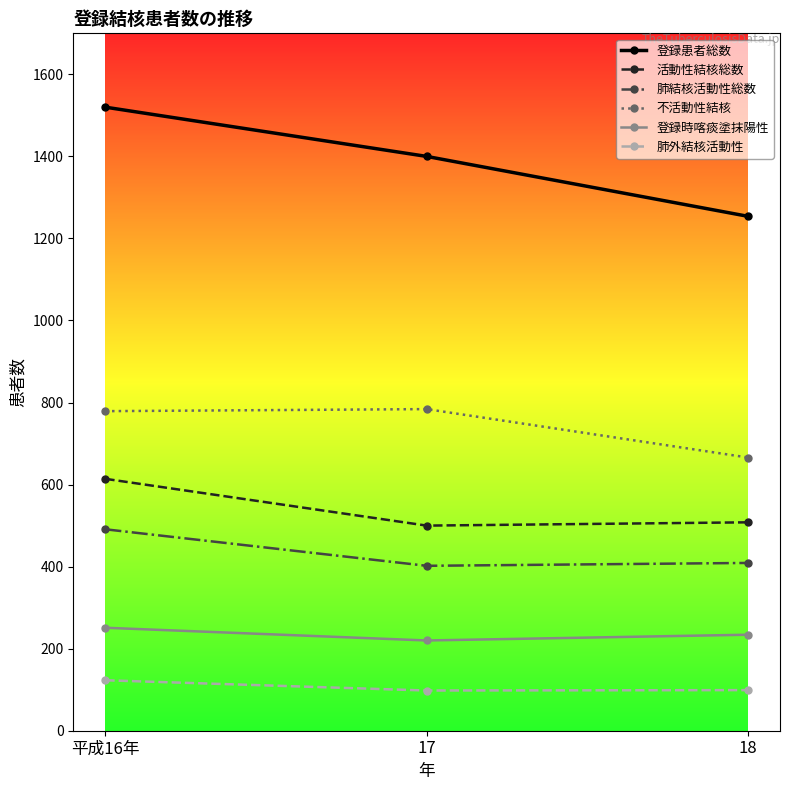

What is the average value of the 登録時喀痰塗抹陽性 series?

235